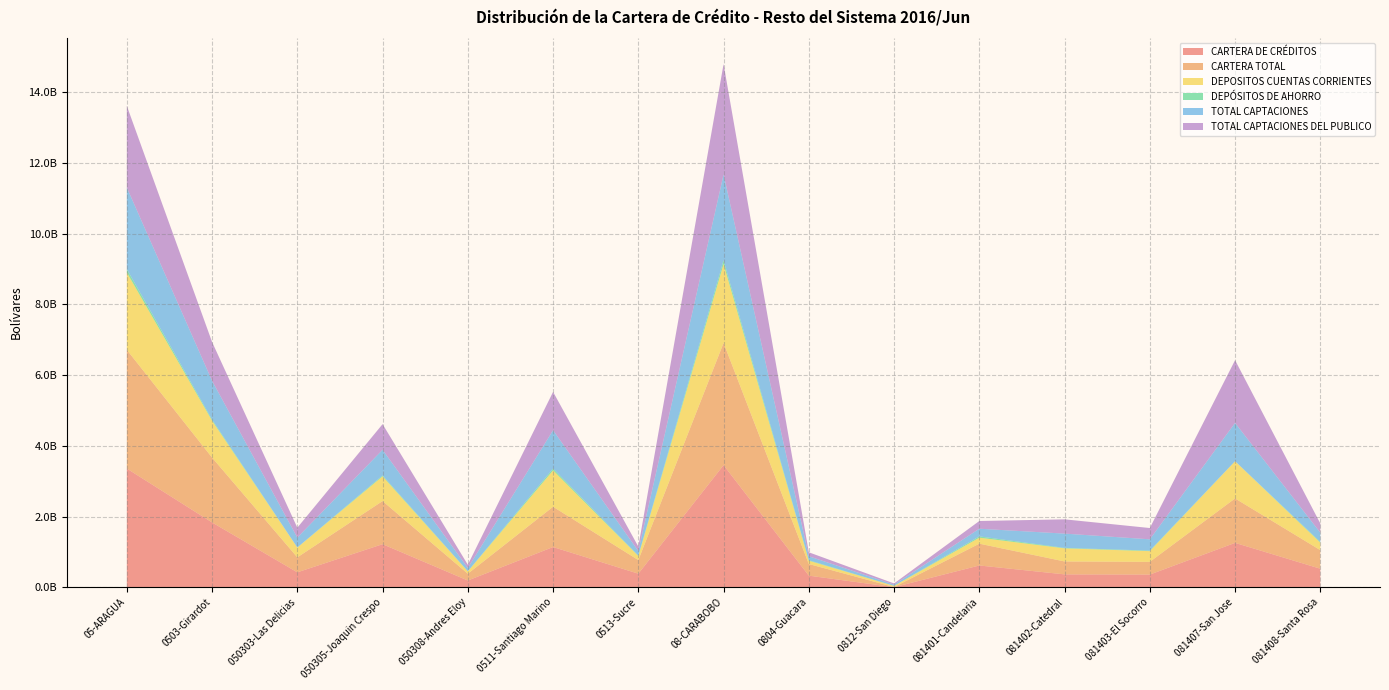

Reading left to right, what are all the values shown in this chart?

CARTERA DE CRÉDITOS: 3355964105.7	1833163800.6	422969649.2	1218532618.4	191661533.0	1138280522.7	384519782.4	3453436671.5	328685195.8	3500000.0	616271580.1	365057885.8	359342401.6	1255606984.8	524972623.4
CARTERA TOTAL: 3355964105.7	1833163800.6	422969649.2	1218532618.4	191661533.0	1138280522.7	384519782.4	3453436671.5	328685195.8	3500000.0	616271580.1	365057885.8	359342401.6	1255606984.8	524972623.4
DEPOSITOS CUENTAS CORRIENTES: 2185811751.3	1042018803.2	277283171.7	698350435.9	66385195.6	1027663098.0	116129850.1	2231728947.9	93617990.2	32346887.8	169463579.4	370454505.7	303107853.3	1051496247.9	211241883.6
DEPÓSITOS DE AHORRO: 94662075.0	32085550.4	2111064.1	26352998.7	3621487.6	51484655.7	11091868.9	103762534.8	14273500.7	18792.7	37003872.3	13007179.8	15672799.1	1983197.0	21803193.2
TOTAL CAPTACIONES: 2308219594.1	1096828652.7	279894235.9	725014595.6	91919821.2	1084088414.4	127302527.0	2427775378.8	111824372.4	34820522.3	216290309.5	403612217.6	318780652.4	1082236865.1	260210439.7
TOTAL CAPTACIONES DEL PUBLICO: 2308219594.1	1096828652.7	279894235.9	725014595.6	91919821.2	1084088414.4	127302527.0	3120993812.4	111824372.4	34820522.3	218425774.3	403612217.6	318783796.4	1773316689.8	260210439.7